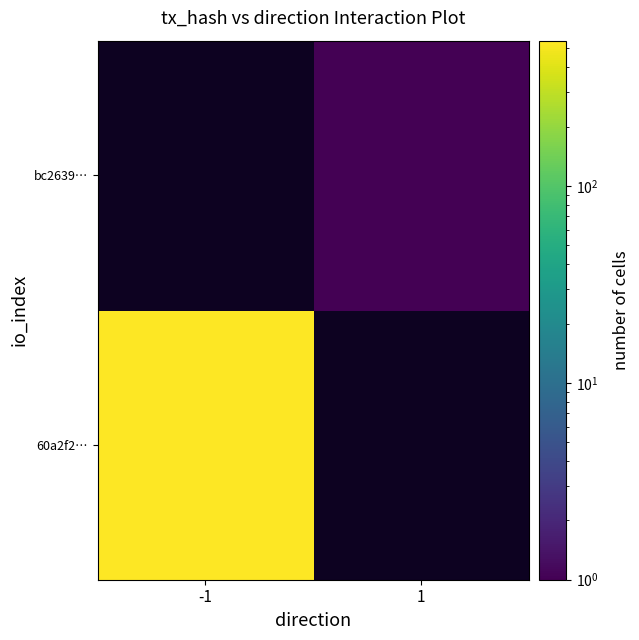

Reading left to right, what are all the values shown in this chart?

60a2f2…: -1=547	1=0
bc2639…: -1=0	1=1